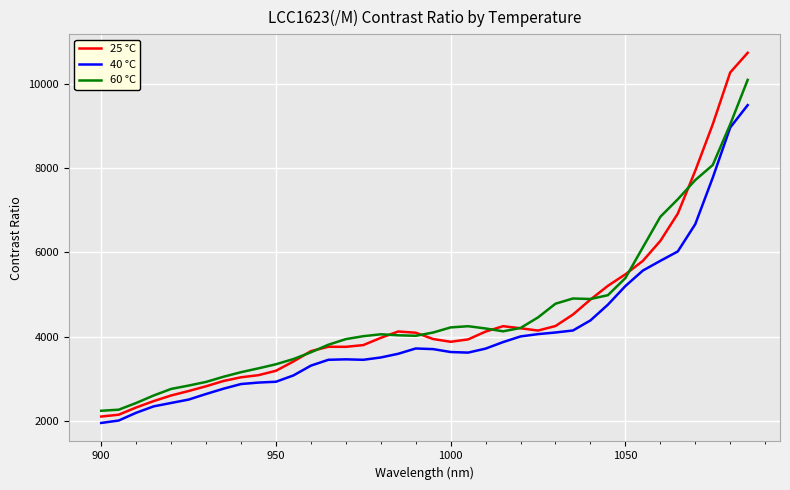

What is the minimum value shown in the chart?

1959.3